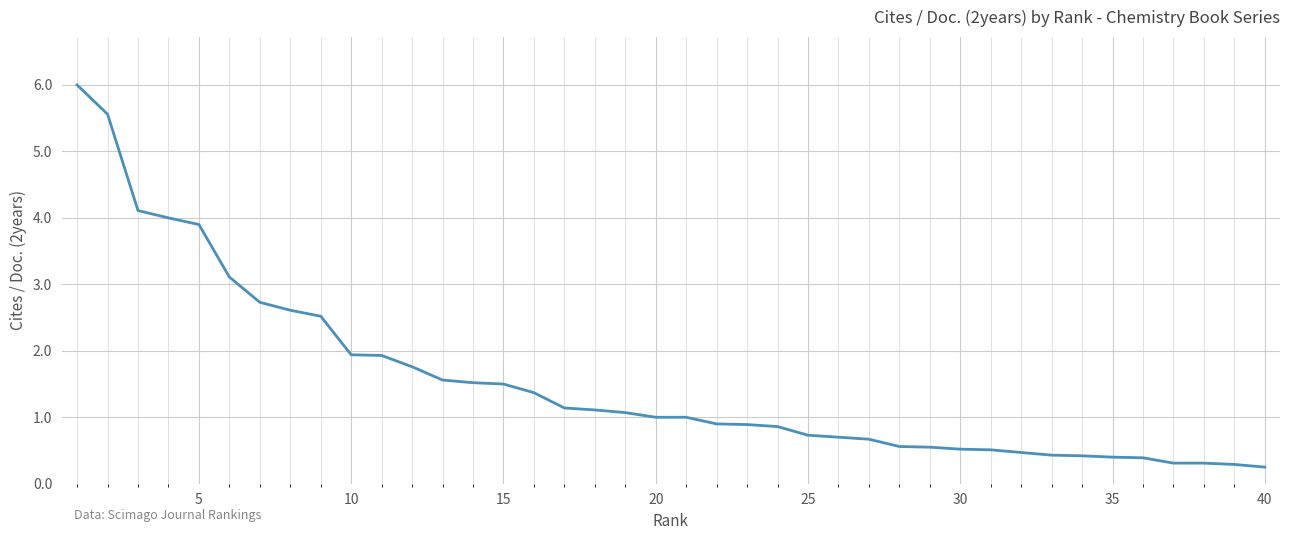

What is the maximum value shown in the chart?

6.0